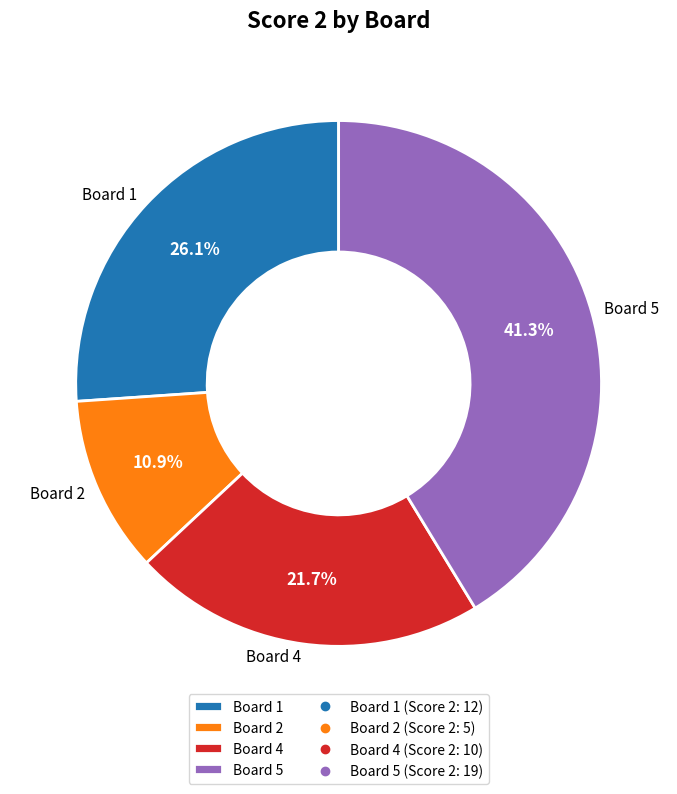

Do Board 2 and Board 5 together represent more than half of the pie?

Yes